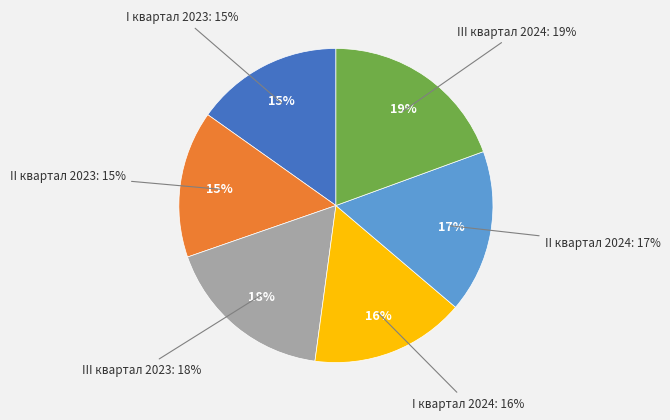

Is there any slice that represents more than half of the pie?

No